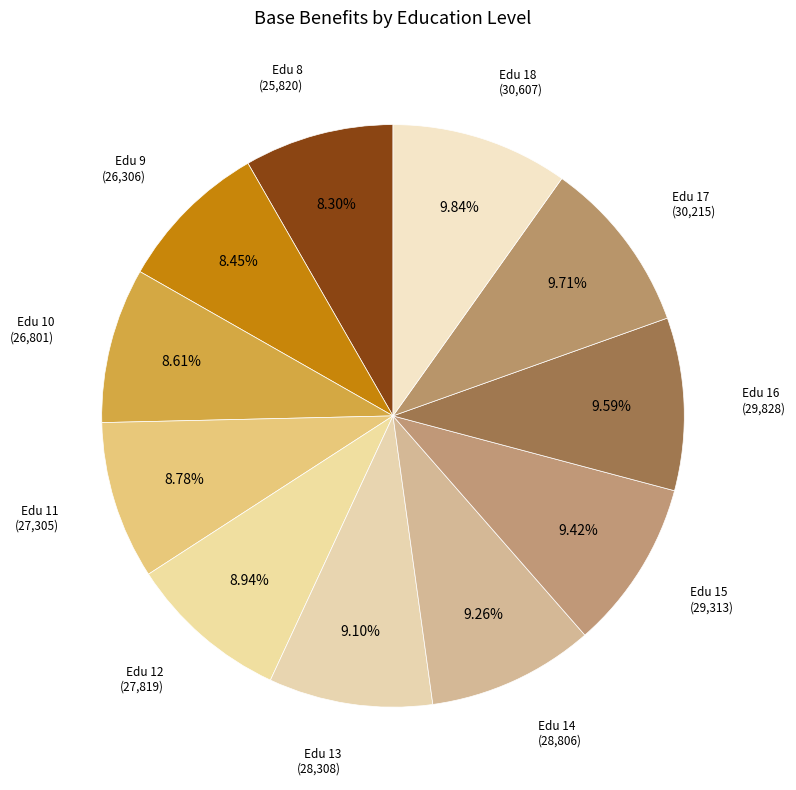

How many segments does this pie chart have?

11